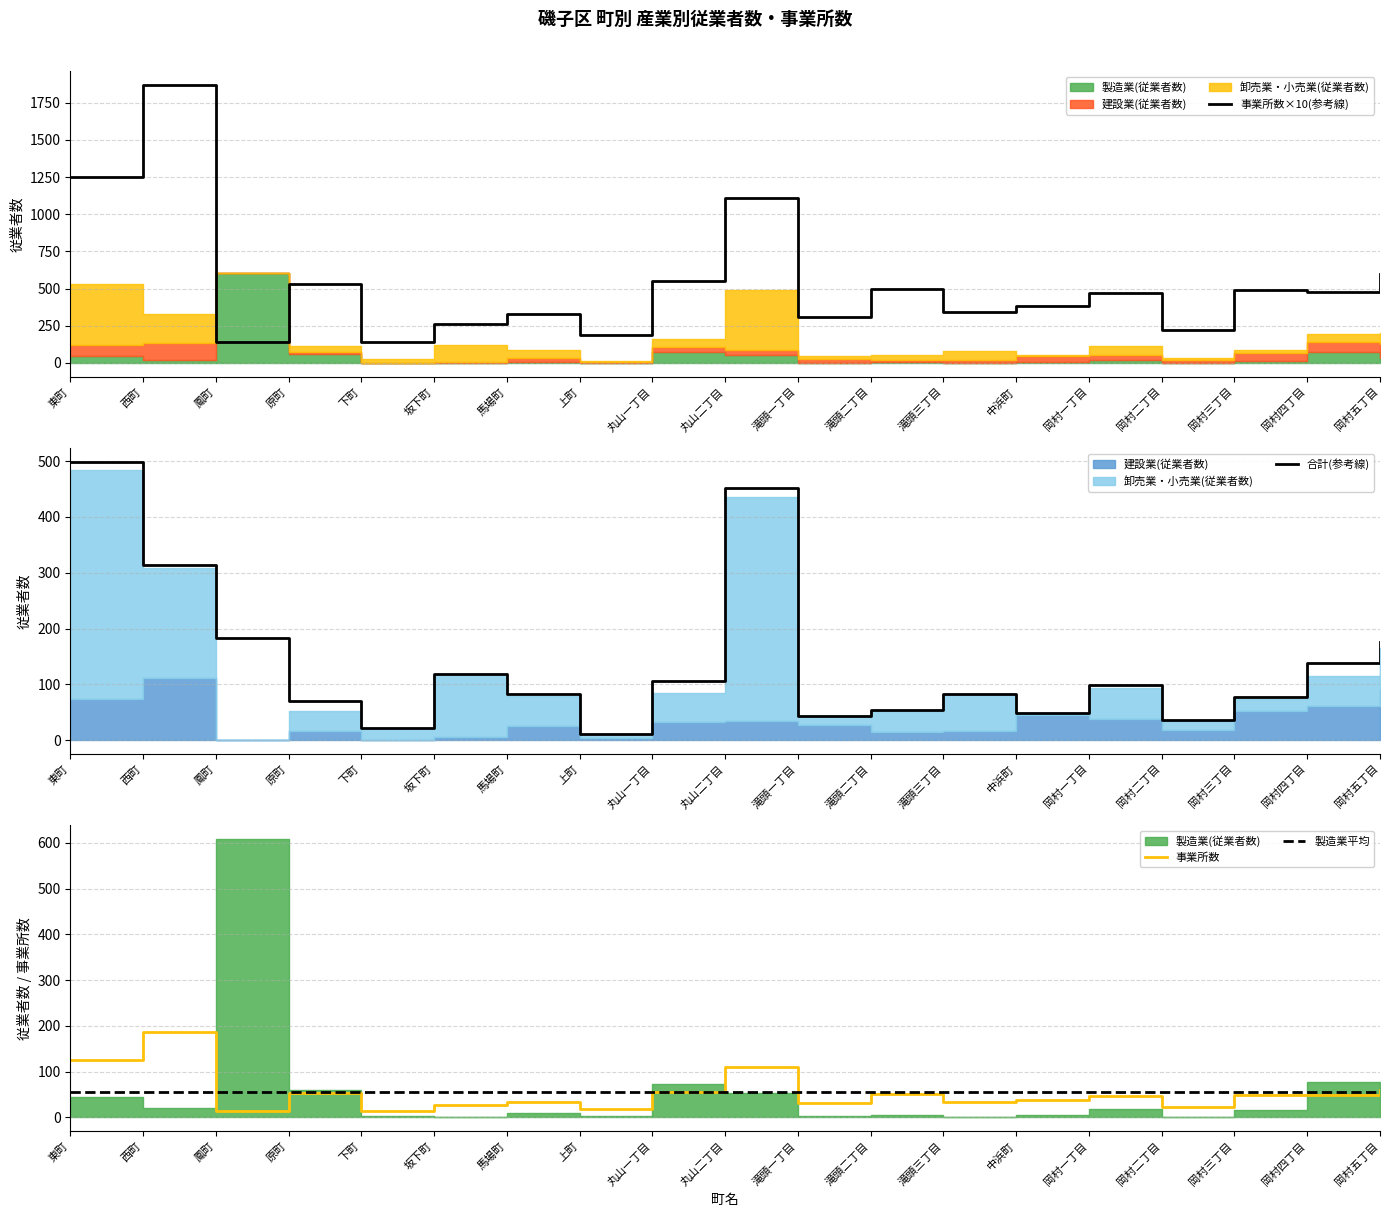

What is the difference between the second highest and minimum values in the 事業所数×10(参考線) series?

1110